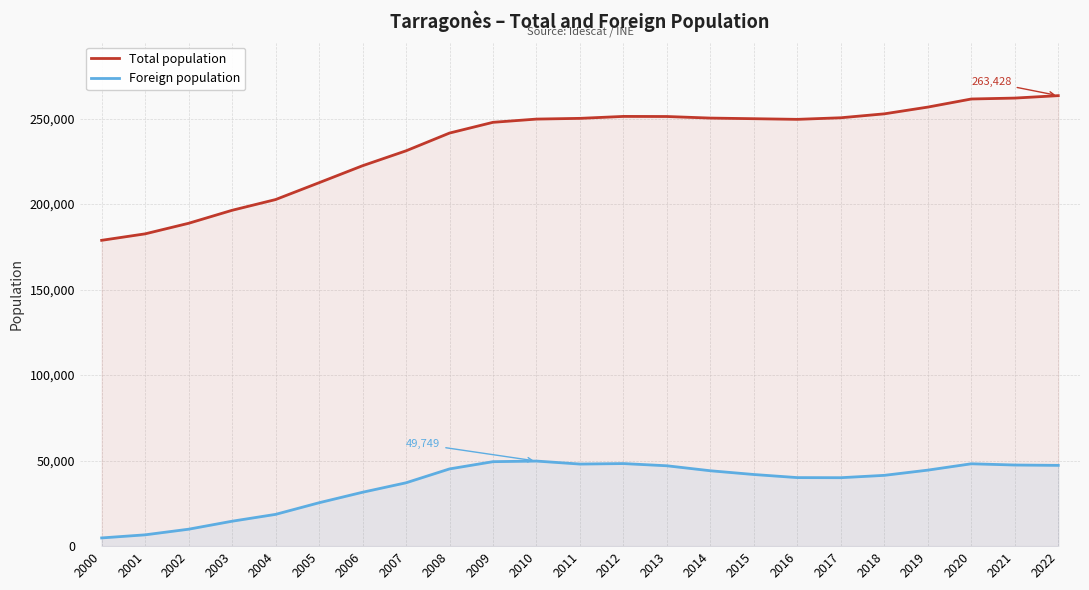

True or false: Total population and Foreign population intersect in this chart.

False